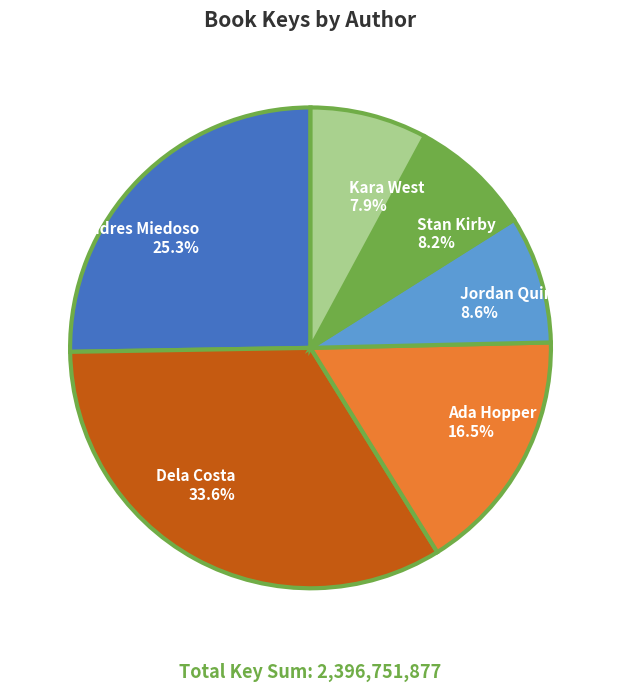

To the nearest percent, what portion does Kara West represent?

8%